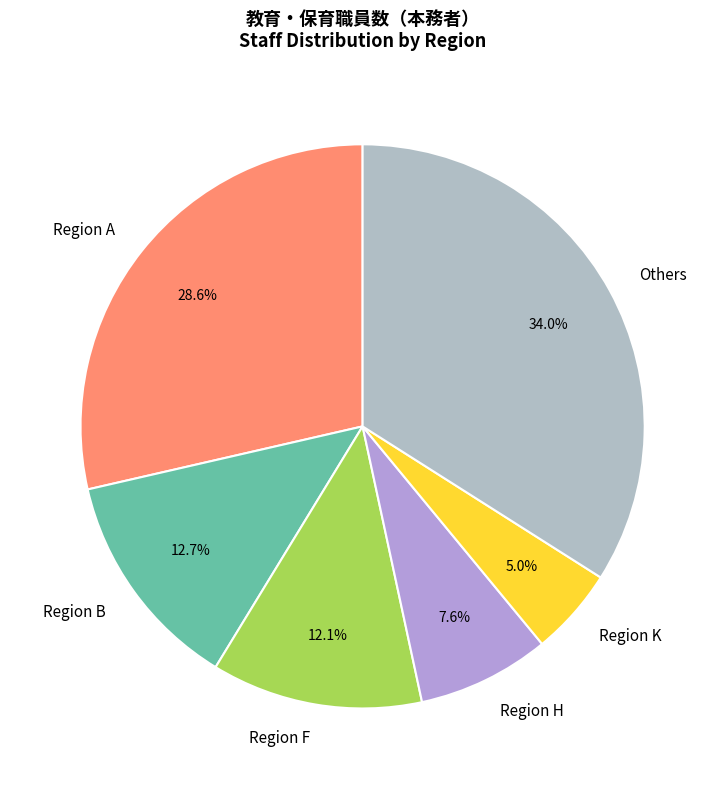

Which slice is the smallest?

Region K